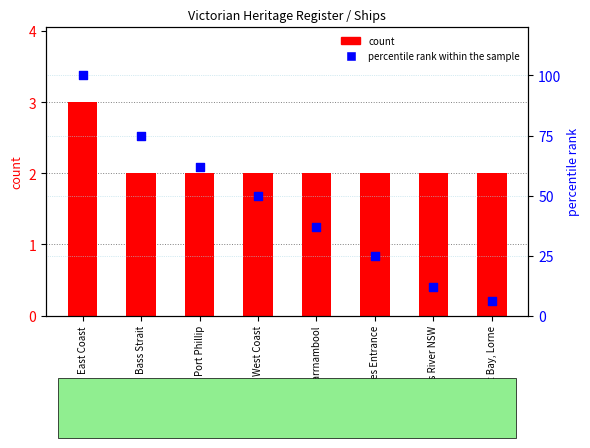

Which series has the largest total across all categories?

percentile rank within the sample